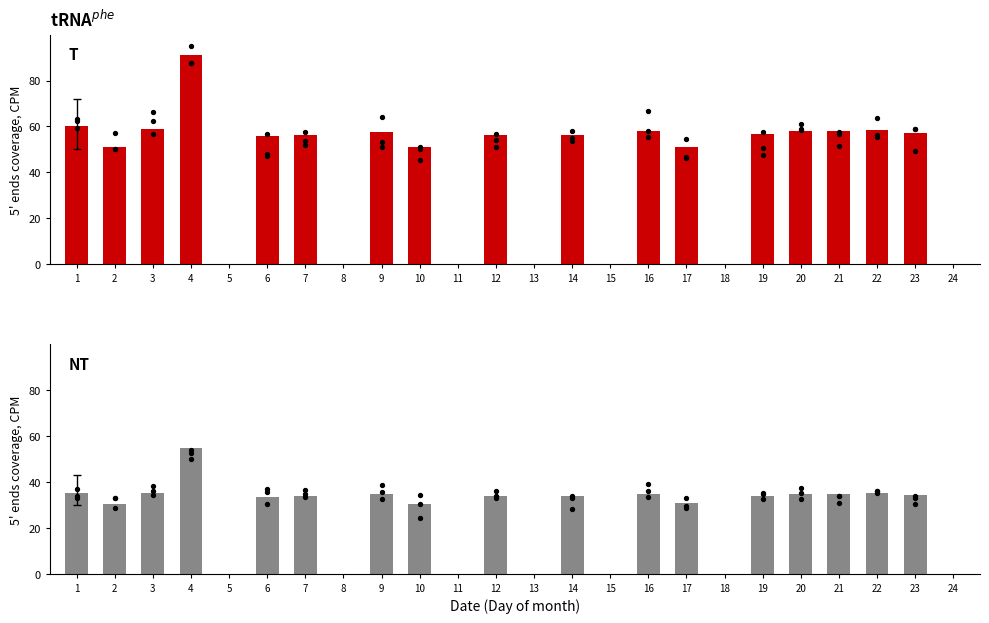

What is the change in value from 4 to 8?

-54.7